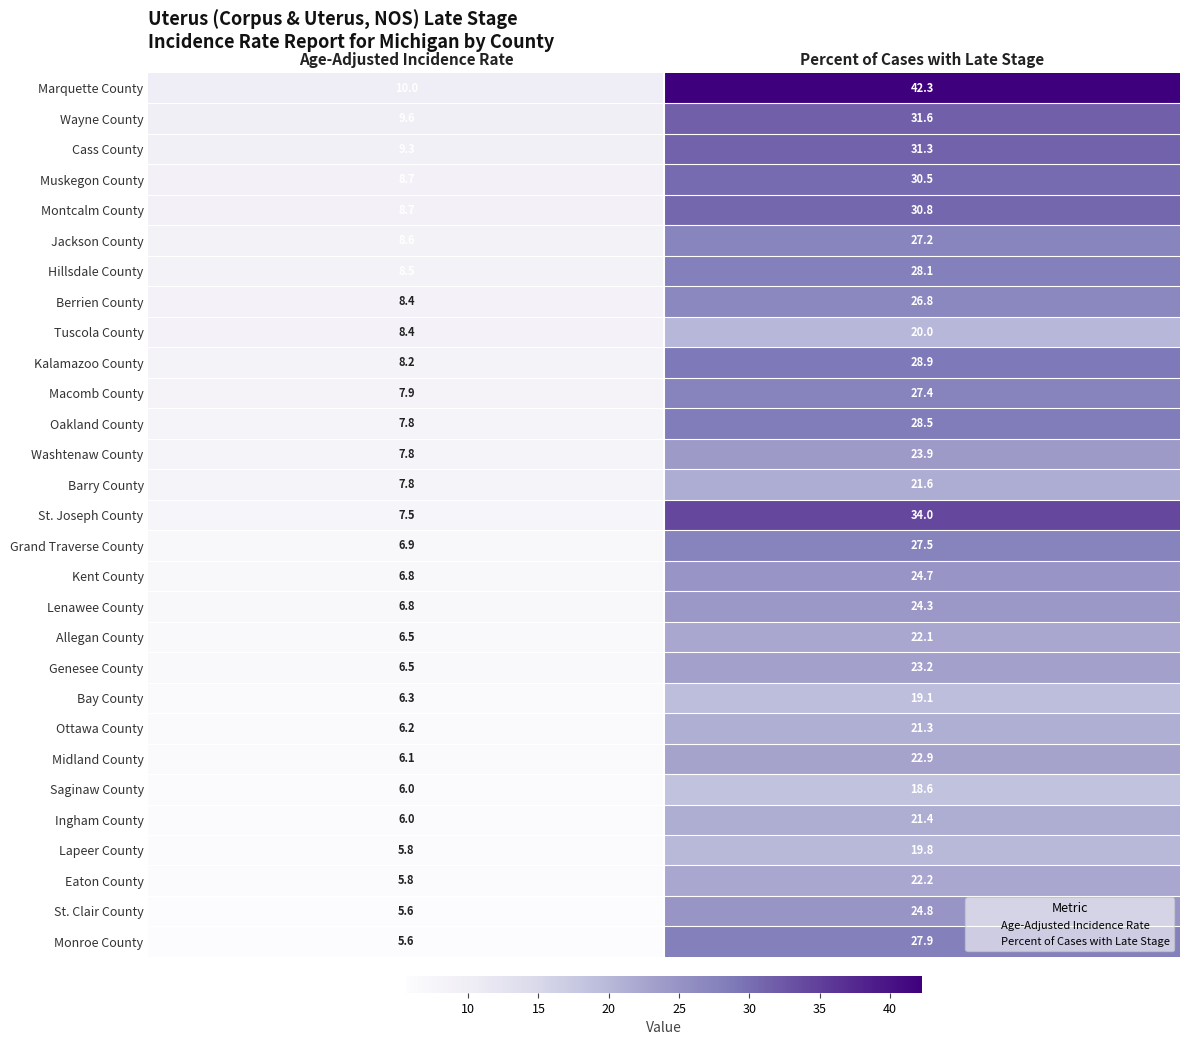

What is the total value across all series at Percent of Cases with Late Stage?

752.7